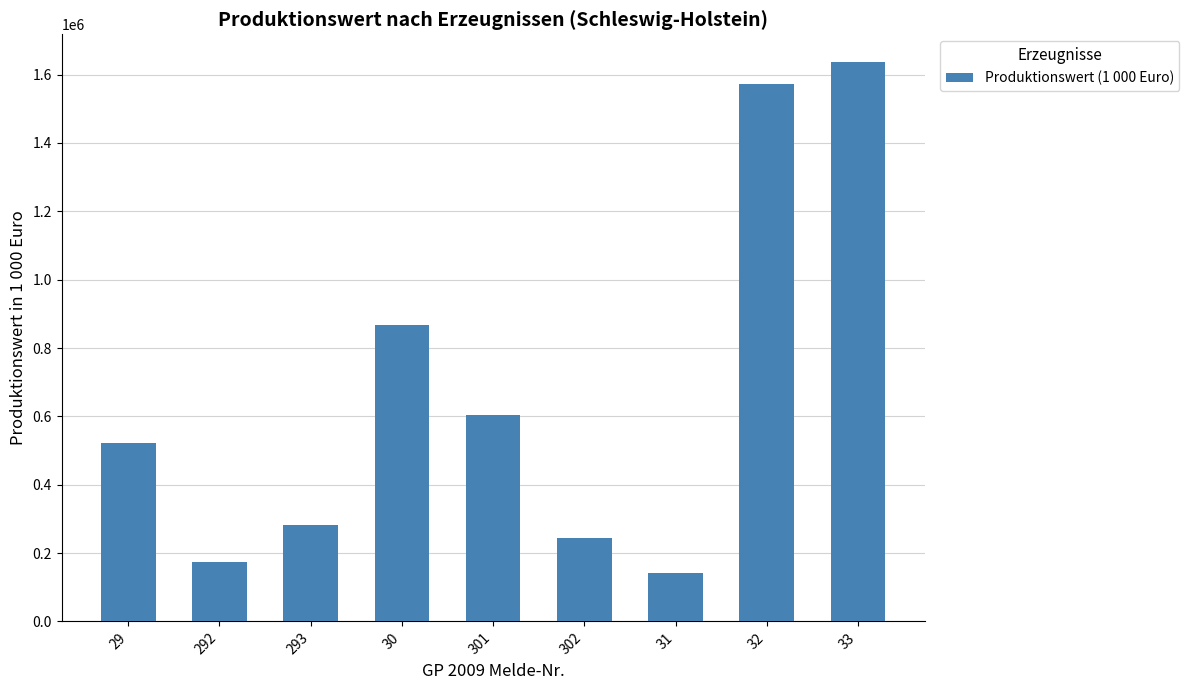

Is it true that the value at 29 is 521674?

True